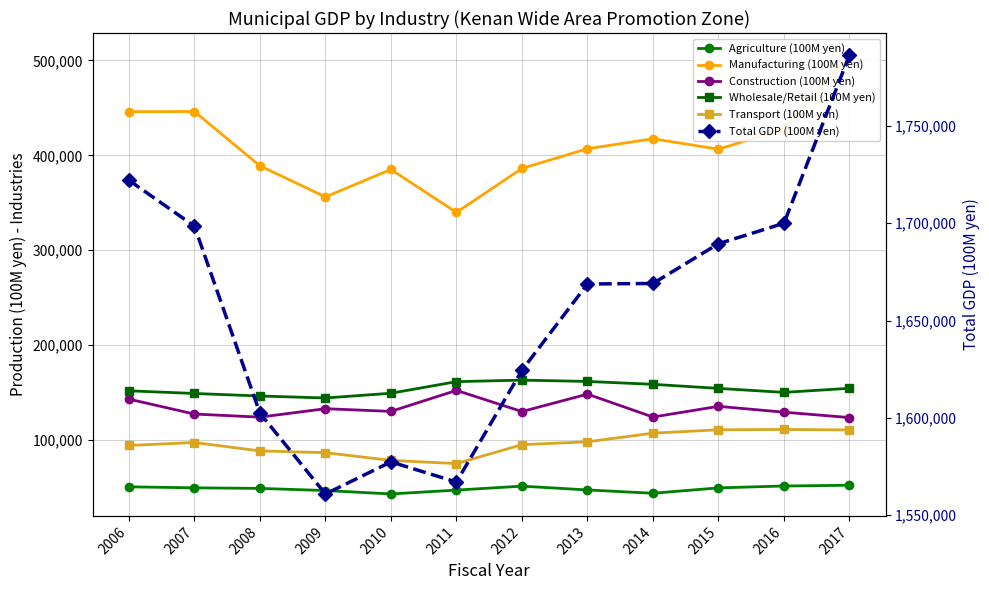

Which label corresponds to the smallest value in the chart?

2010